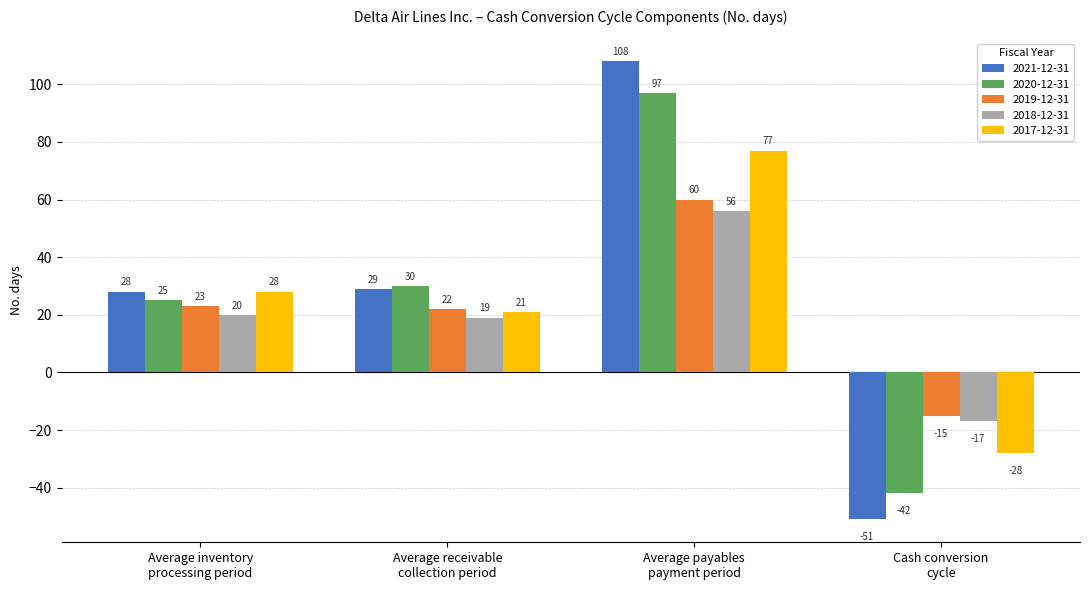

What are all the series names shown in the legend?

2021-12-31, 2020-12-31, 2019-12-31, 2018-12-31, 2017-12-31